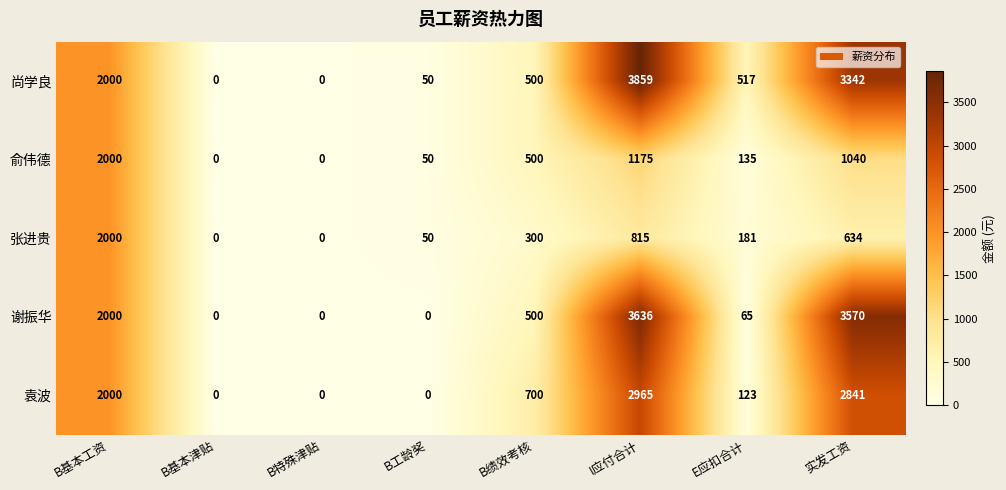

Which series has the widest spread of values?

尚学良